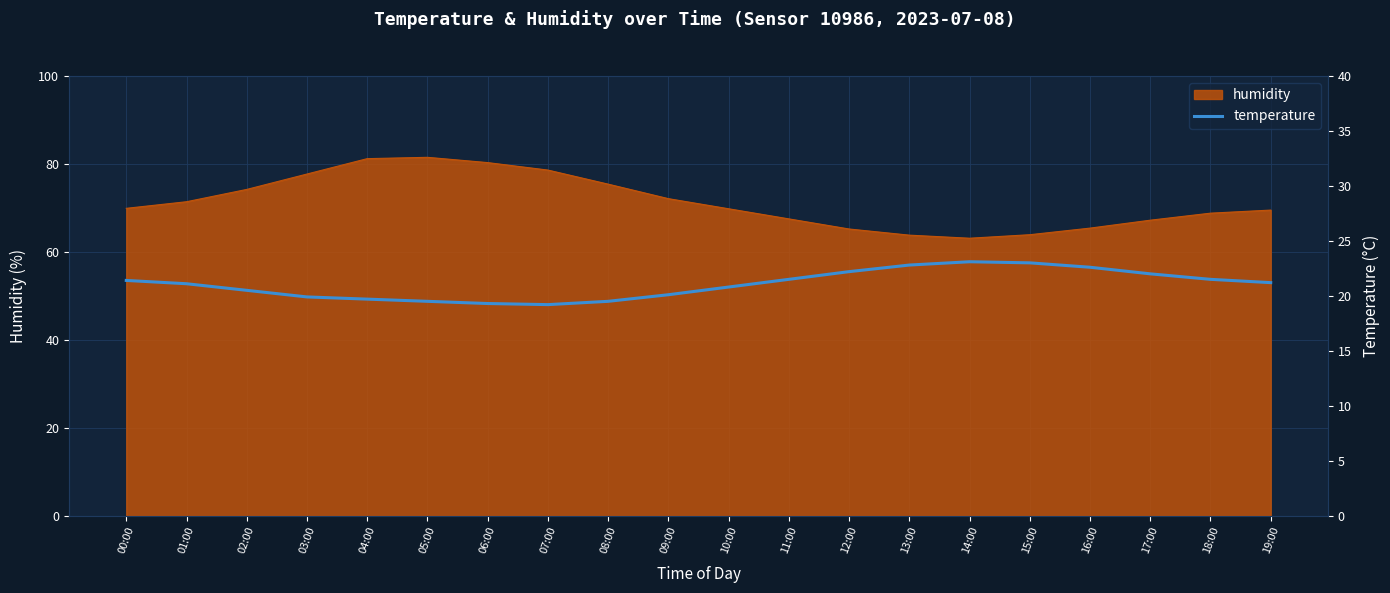

What is the smallest value displayed?

19.2